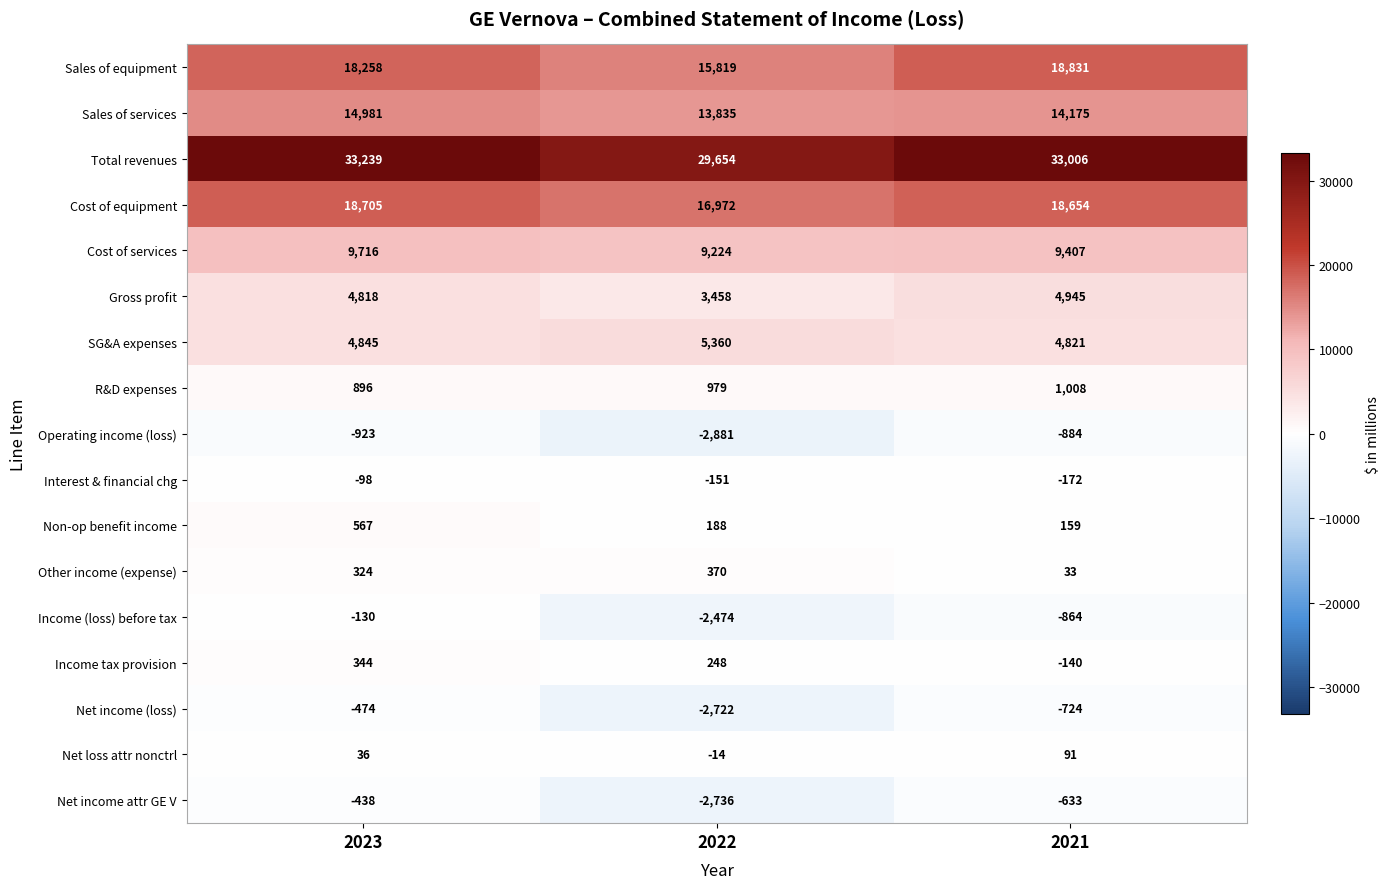

At which label does Cost of equipment first exceed 18654?

2023